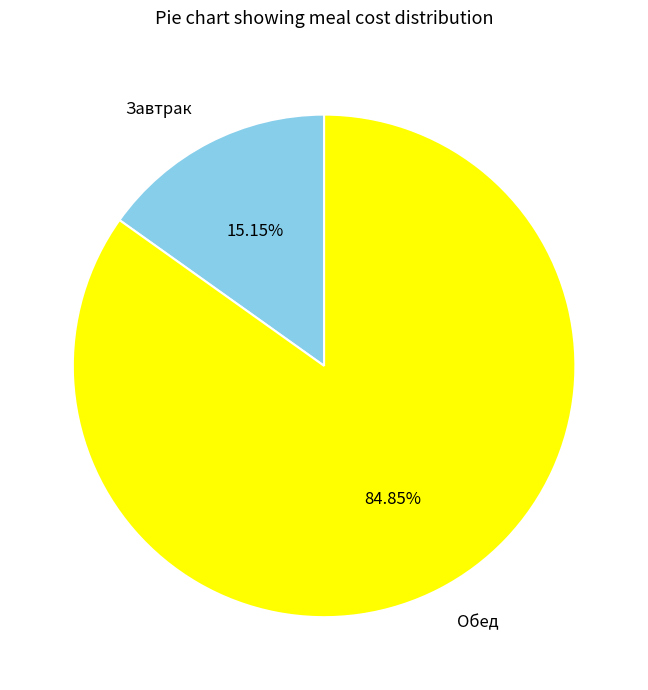

Which has a higher value, Обед or Завтрак?

Обед